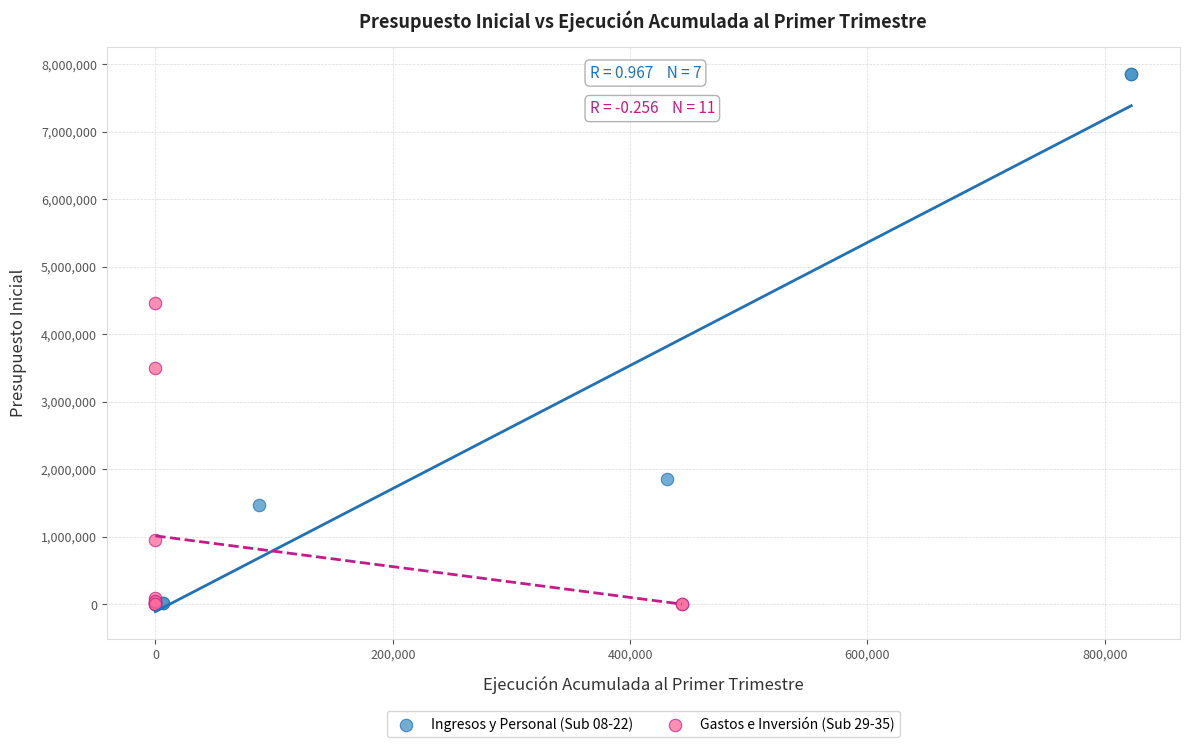

Which series contains the highest Y value?

Ingresos y Personal (Sub 08-22)